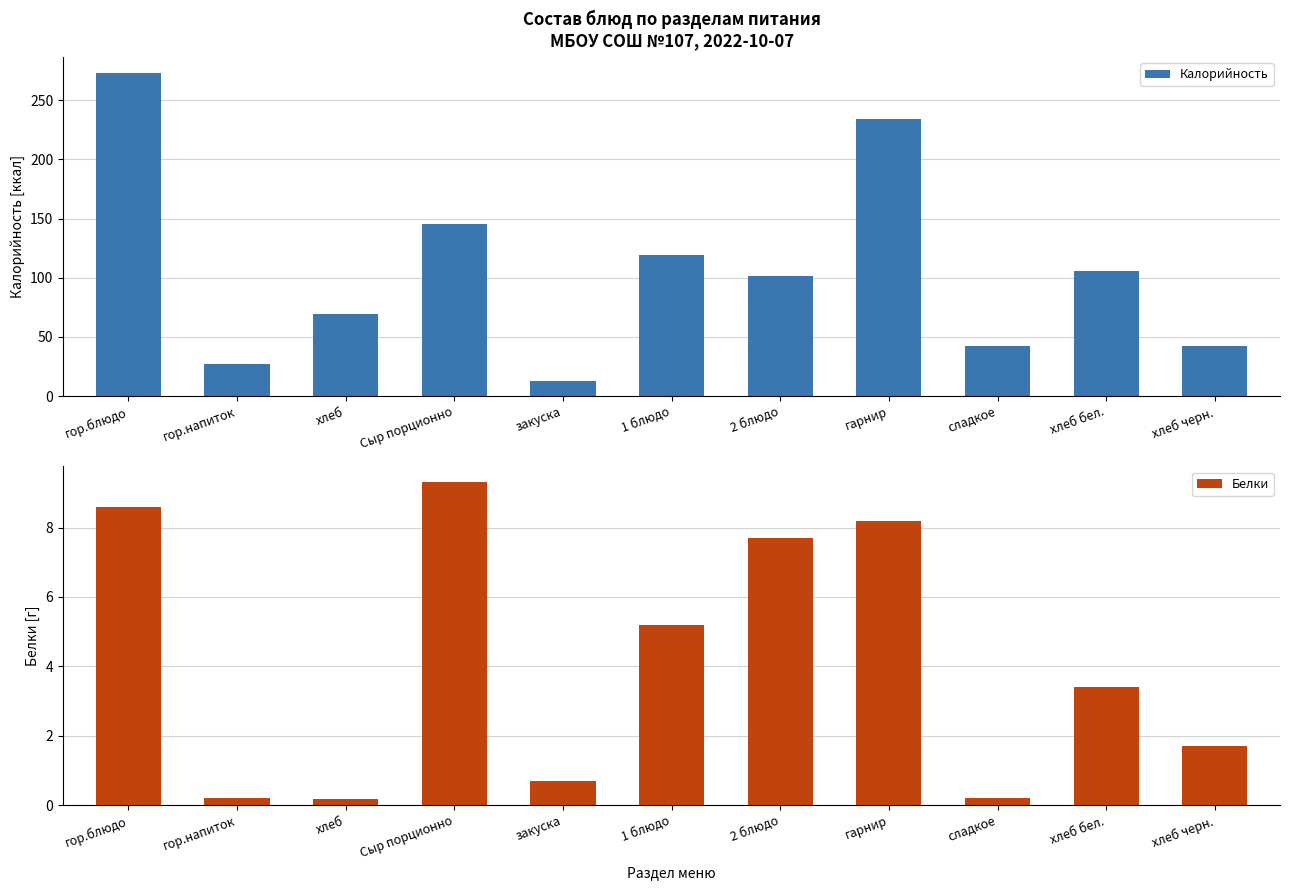

What is the difference between the maximum and minimum values in the Белки series?

9.1